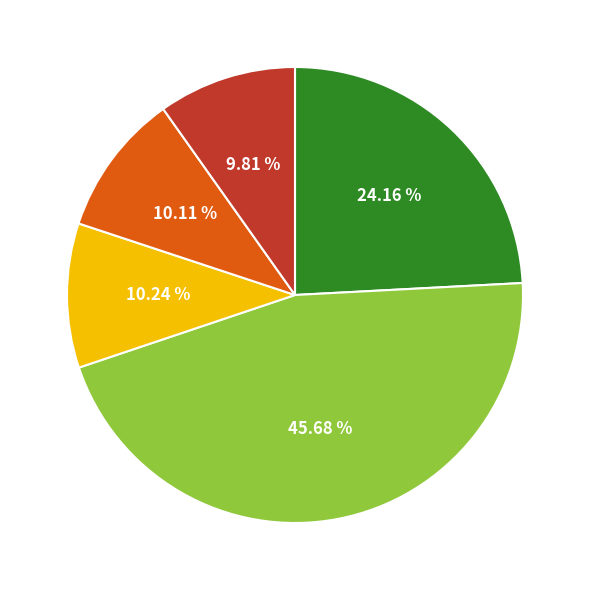

To the nearest percent, what is the average slice percentage?

20%